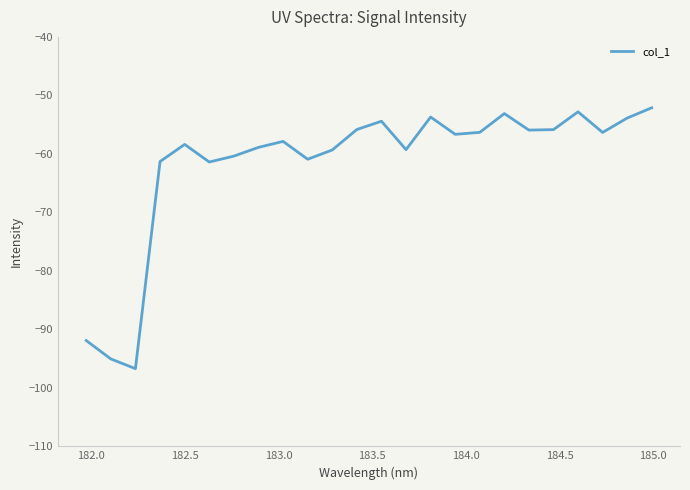

What is the minimum value shown in the chart?

-96.7